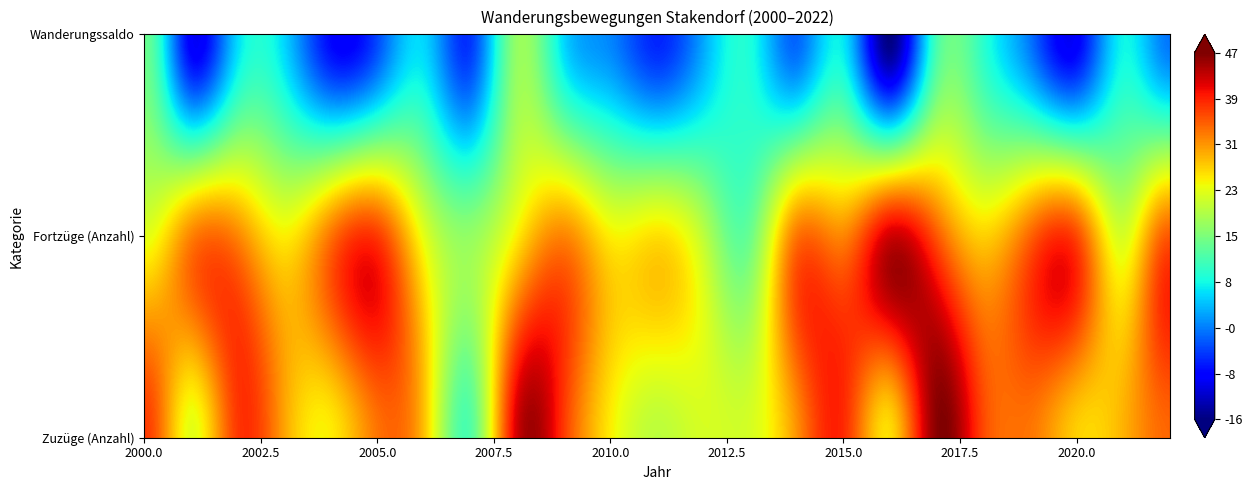

At 12, list the series in order from smallest to largest.

Wanderungssaldo, Fortzüge (Anzahl), Zuzüge (Anzahl)